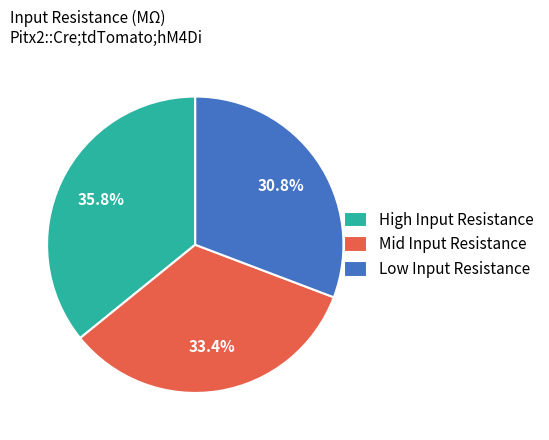

How many segments does this pie chart have?

3